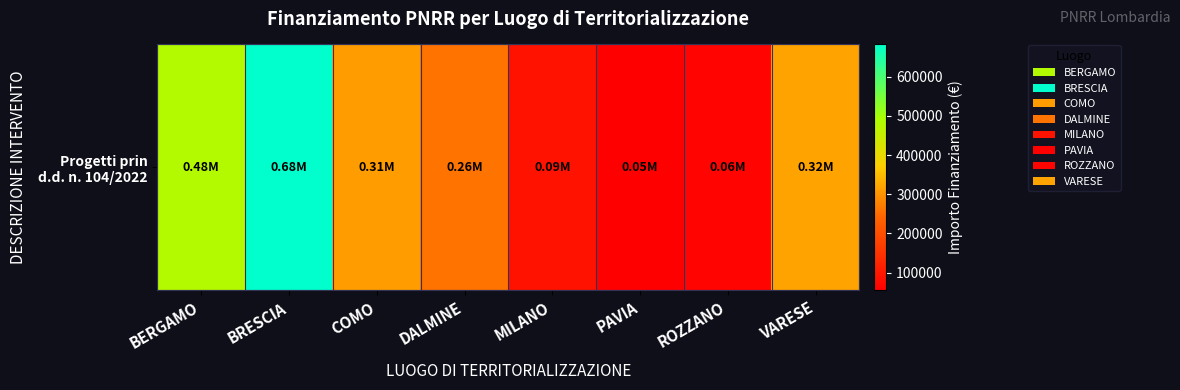

What is the average value?

282349.2